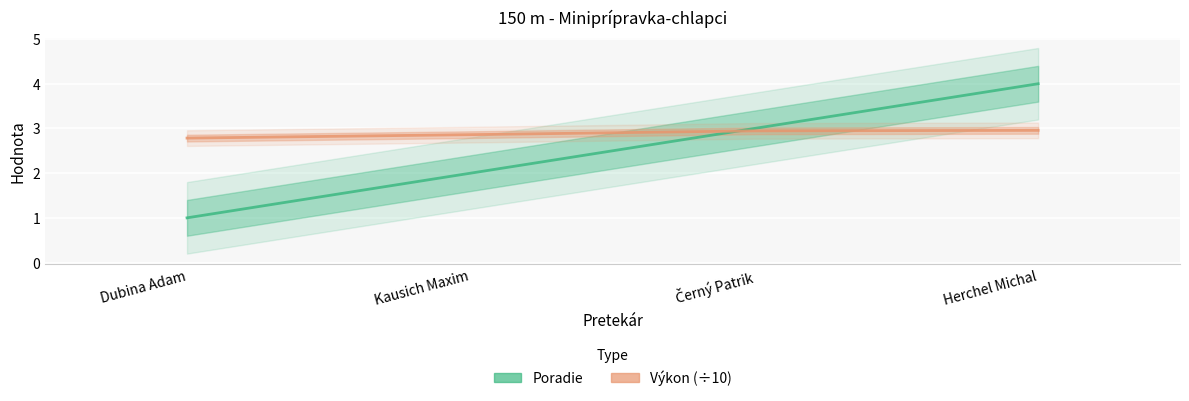

What is the difference between the second highest and minimum values in the Poradie series?

2.0